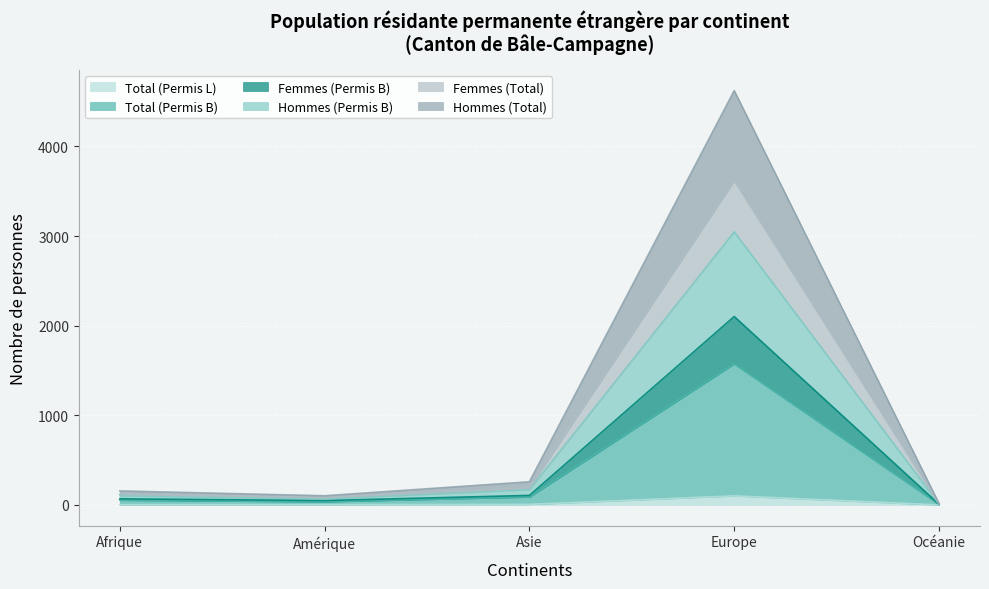

The Total (Permis L) series shows 0 at Océanie. True or false?

True